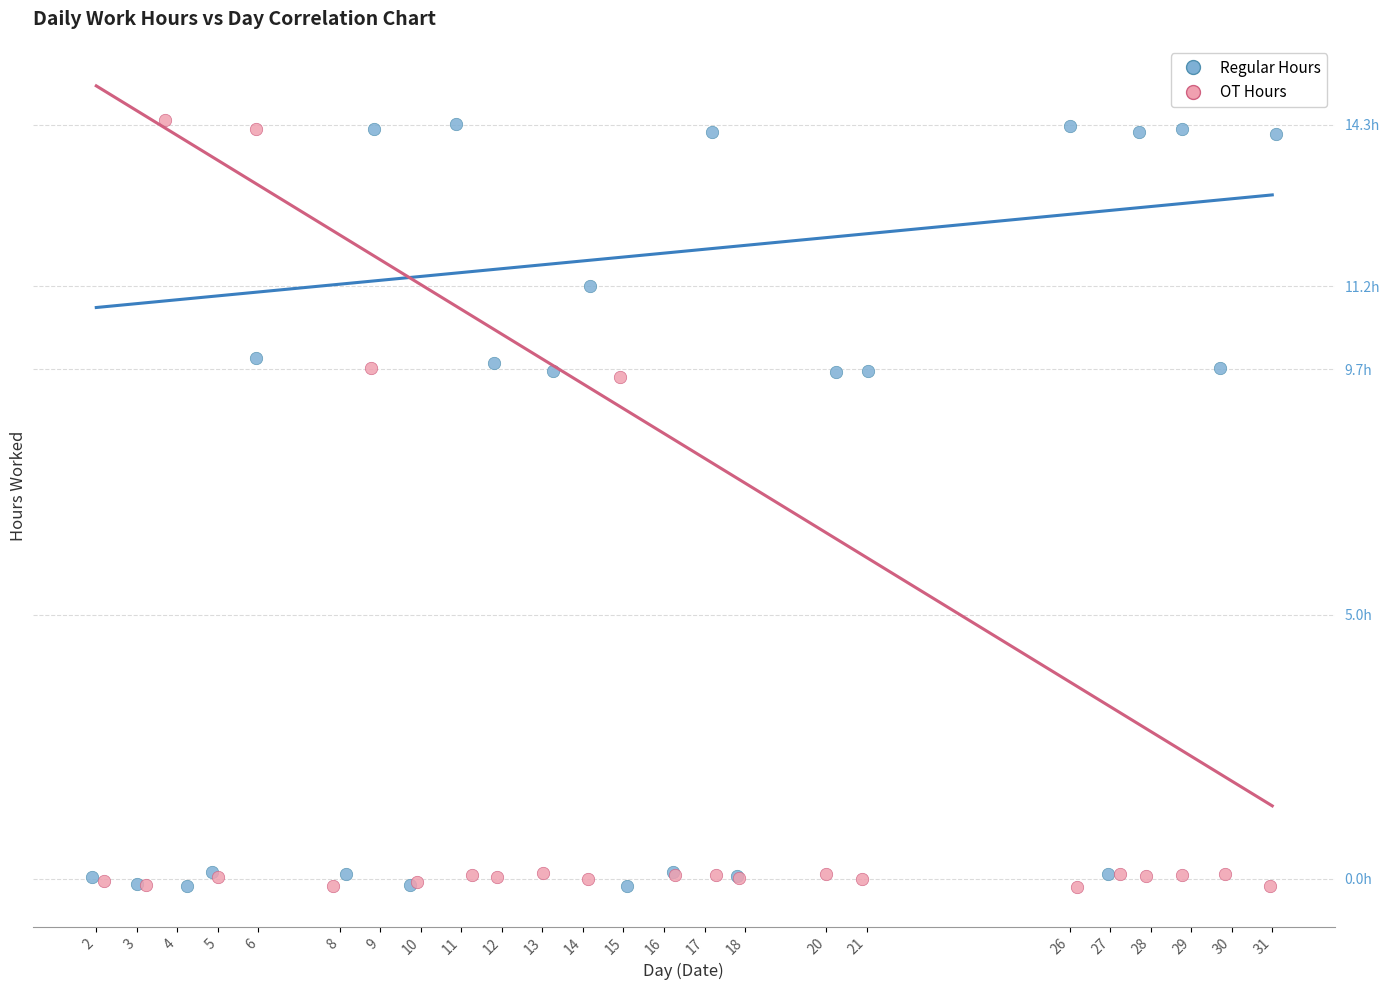

What are all the series names shown in the legend?

Regular Hours, OT Hours